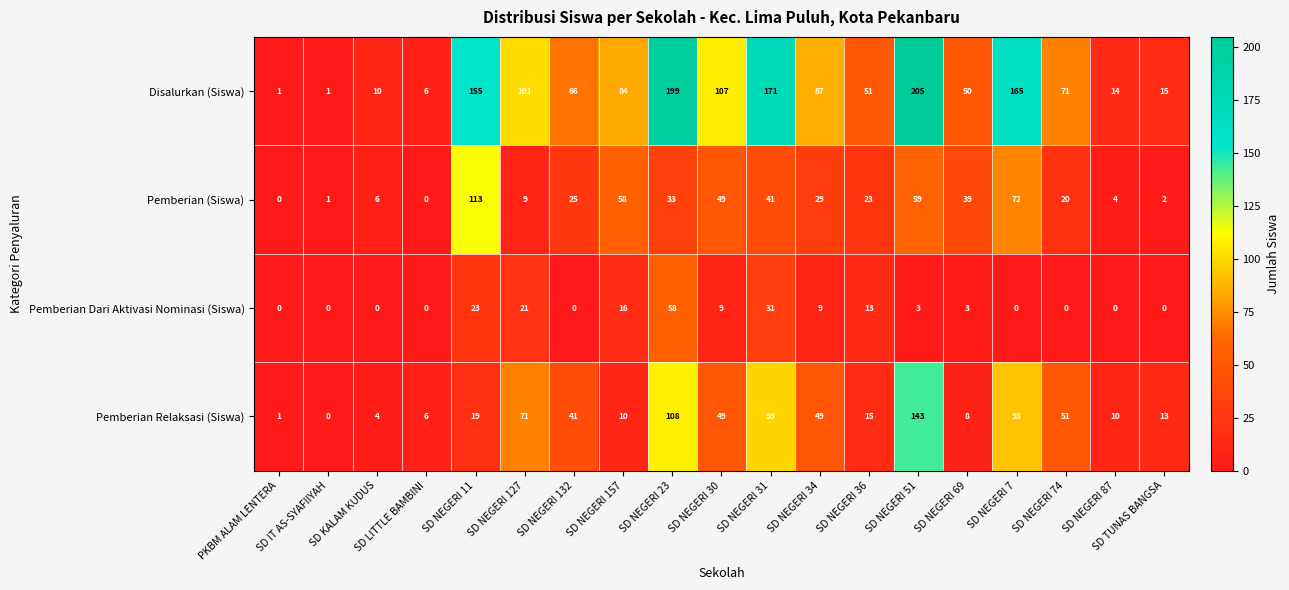

List the series in order of their overall mean, highest first.

Disalurkan (Siswa), Pemberian Relaksasi (Siswa), Pemberian (Siswa), Pemberian Dari Aktivasi Nominasi (Siswa)